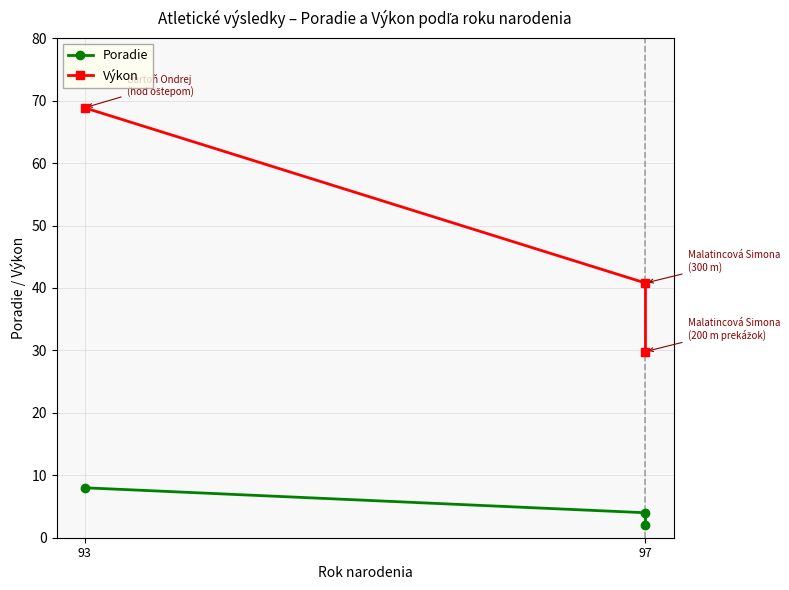

Which series has the largest total across all categories?

Výkon